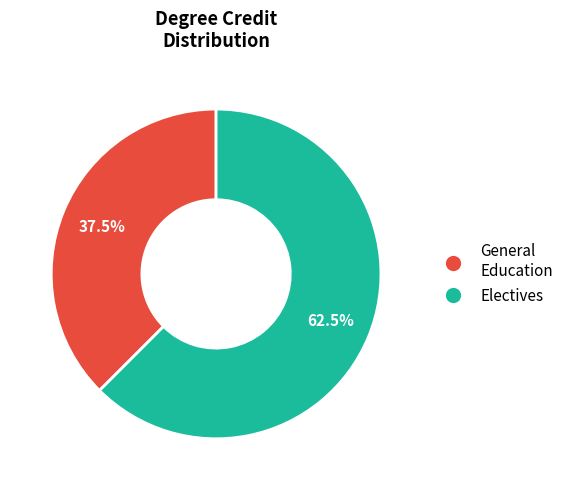

Does General Education account for over 50% of the chart?

No